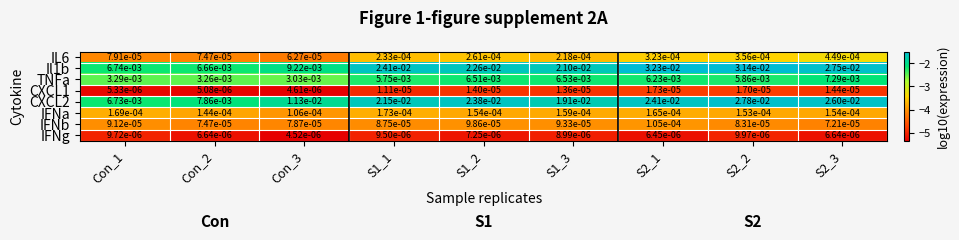

Is the value of Il1b at Con_1 greater than the value of CXCL1 at S1_3?

Yes